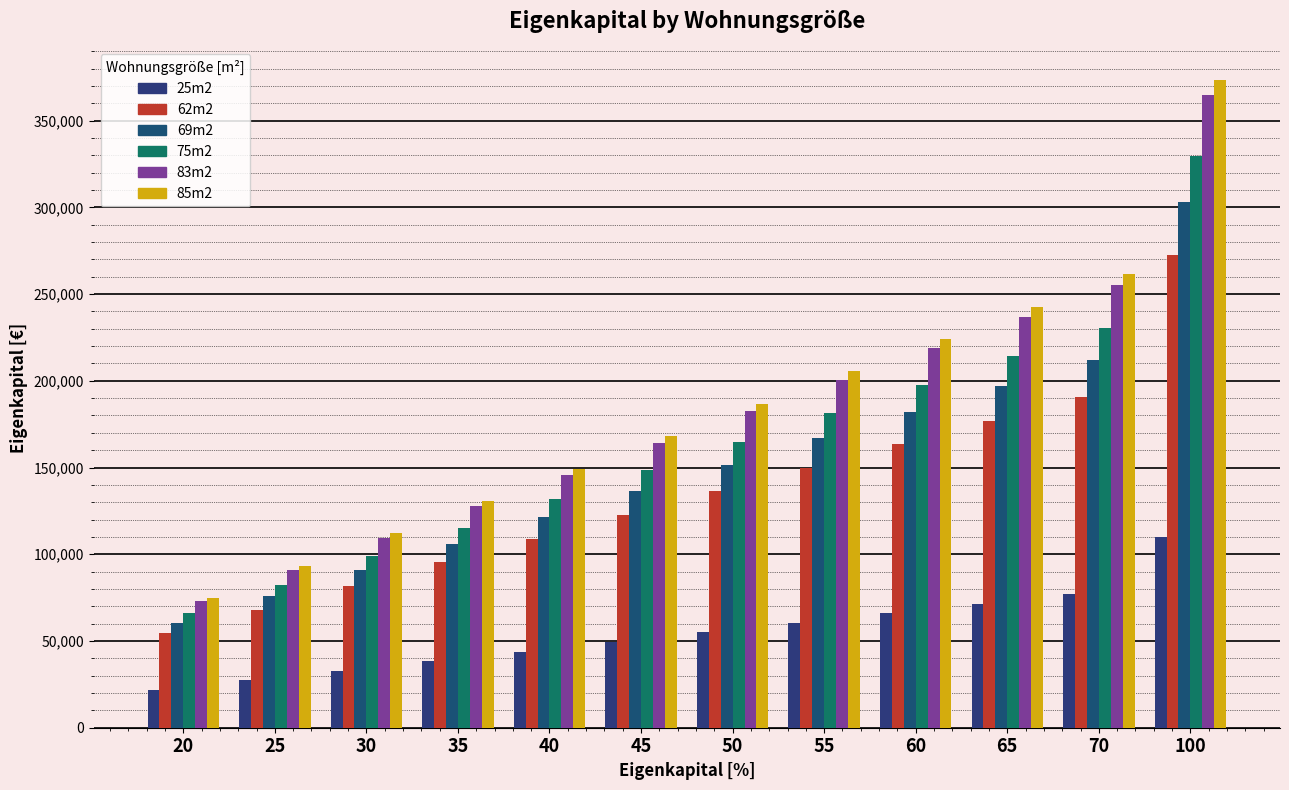

Reading right to left, list all the values displayed in this chart.

25m2: 100=109850.0	70=76895.0	65=71402.5	60=65910.0	55=60417.5	50=54925.0	45=49432.5	40=43940.0	35=38447.5	30=32955.0	25=27462.5	20=21970.0
62m2: 100=272428.0	70=190699.6	65=177078.2	60=163456.8	55=149835.4	50=136214.0	45=122592.6	40=108971.2	35=95349.8	30=81728.4	25=68107.0	20=54485.6
69m2: 100=303186.0	70=212230.2	65=197070.9	60=181911.6	55=166752.3	50=151593.0	45=136433.7	40=121274.4	35=106115.1	30=90955.8	25=75796.5	20=60637.2
75m2: 100=329550.0	70=230685.0	65=214207.5	60=197730.0	55=181252.5	50=164775.0	45=148297.5	40=131820.0	35=115342.5	30=98865.0	25=82387.5	20=65910.0
83m2: 100=364702.0	70=255291.4	65=237056.3	60=218821.2	55=200586.1	50=182351.0	45=164115.9	40=145880.8	35=127645.7	30=109410.6	25=91175.5	20=72940.4
85m2: 100=373490.0	70=261443.0	65=242768.5	60=224094.0	55=205419.5	50=186745.0	45=168070.5	40=149396.0	35=130721.5	30=112047.0	25=93372.5	20=74698.0